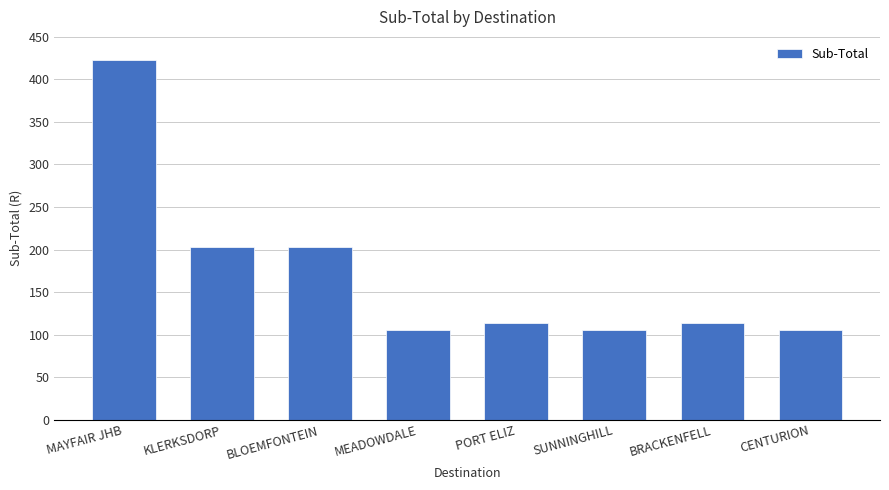

Is it true that the value at KLERKSDORP is 286.4?

False